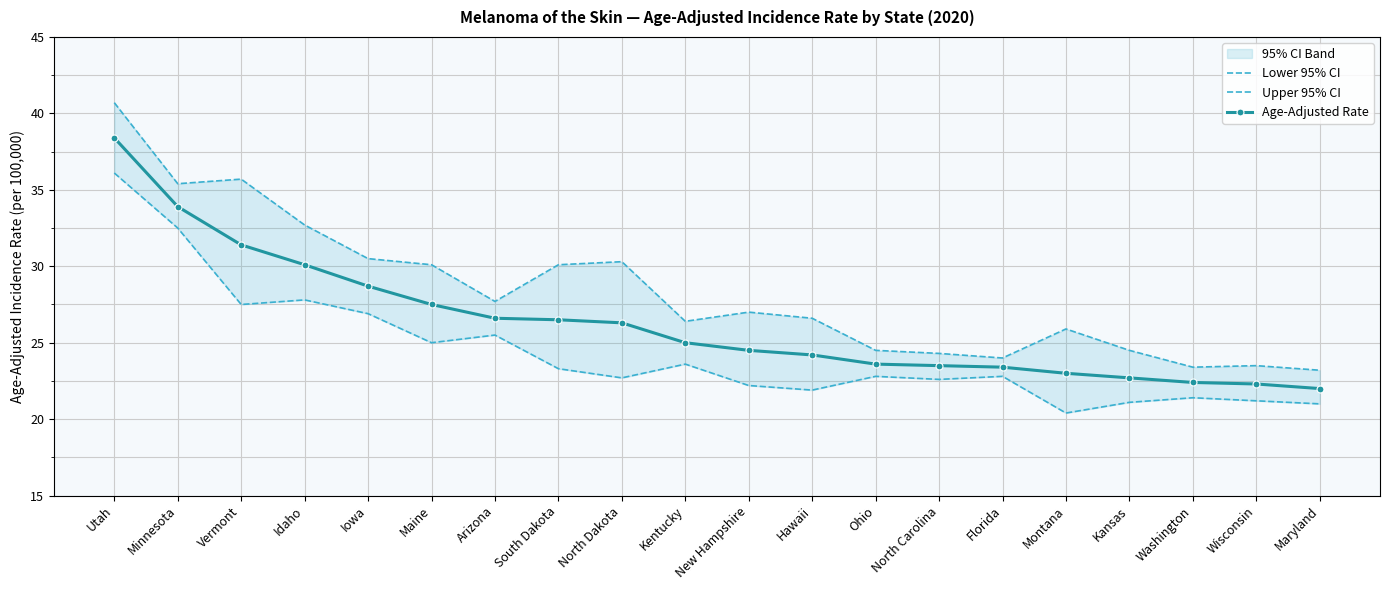

How many interior local peaks does the Upper 95% CI series have?

5